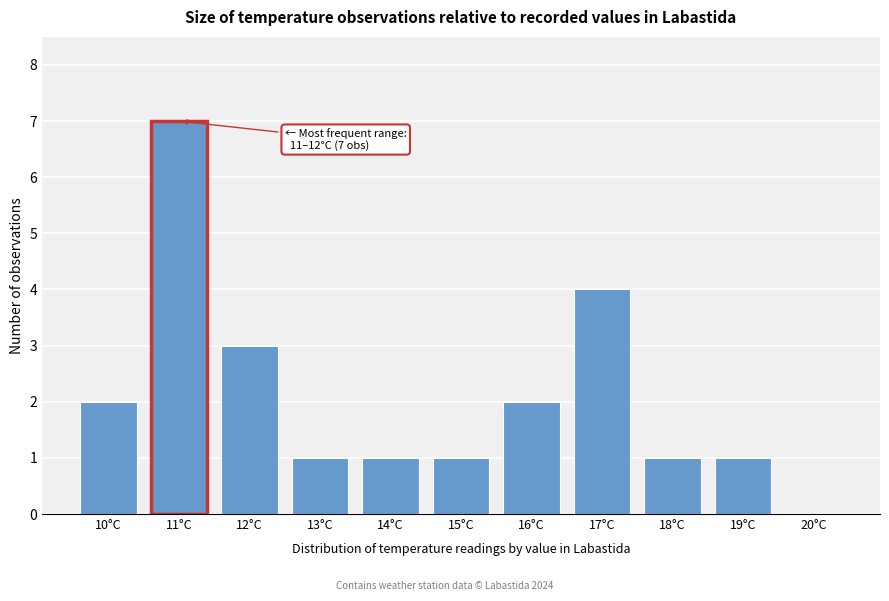

Reading left to right, transcribe all the data shown in this chart.

10°C=2	11°C=7	12°C=3	13°C=1	14°C=1	15°C=1	16°C=2	17°C=4	18°C=1	19°C=1	20°C=0